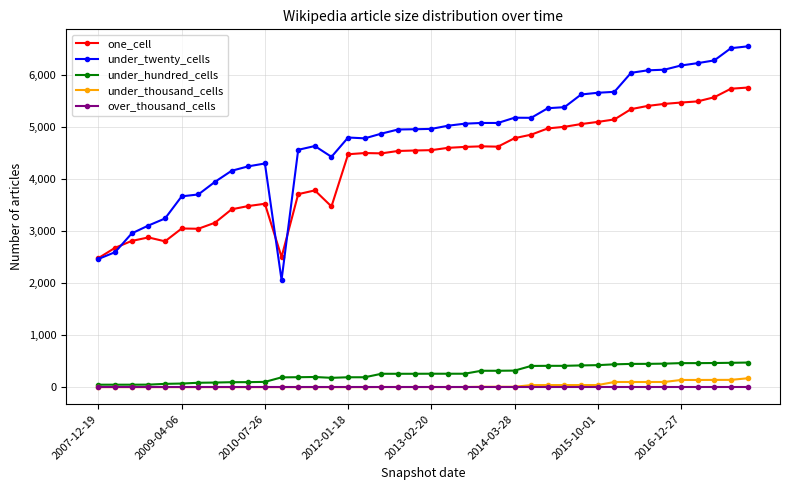

At how many categories does at least one series exceed 1907?

40